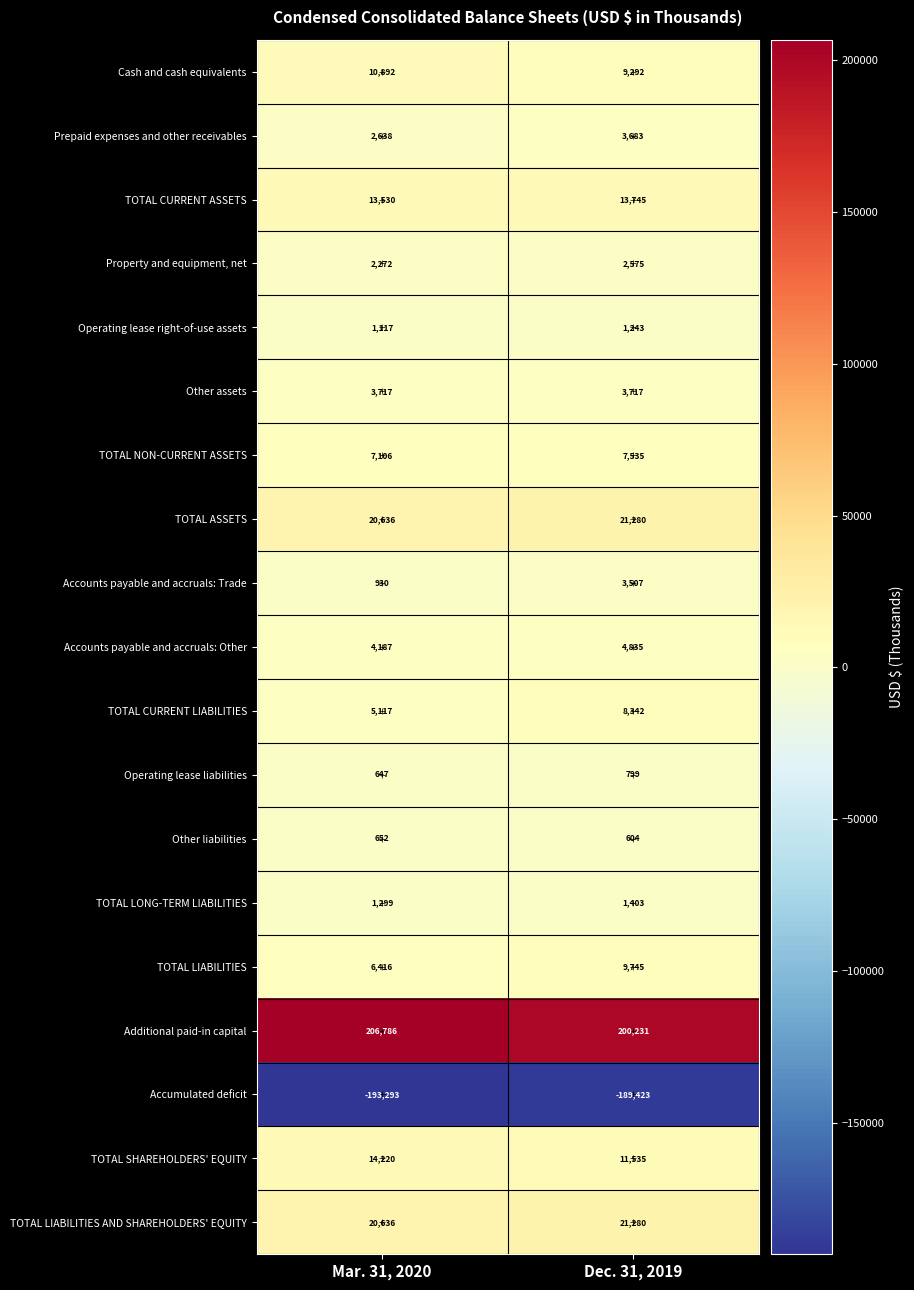

At which category is the sum across all series the highest?

Dec. 31, 2019